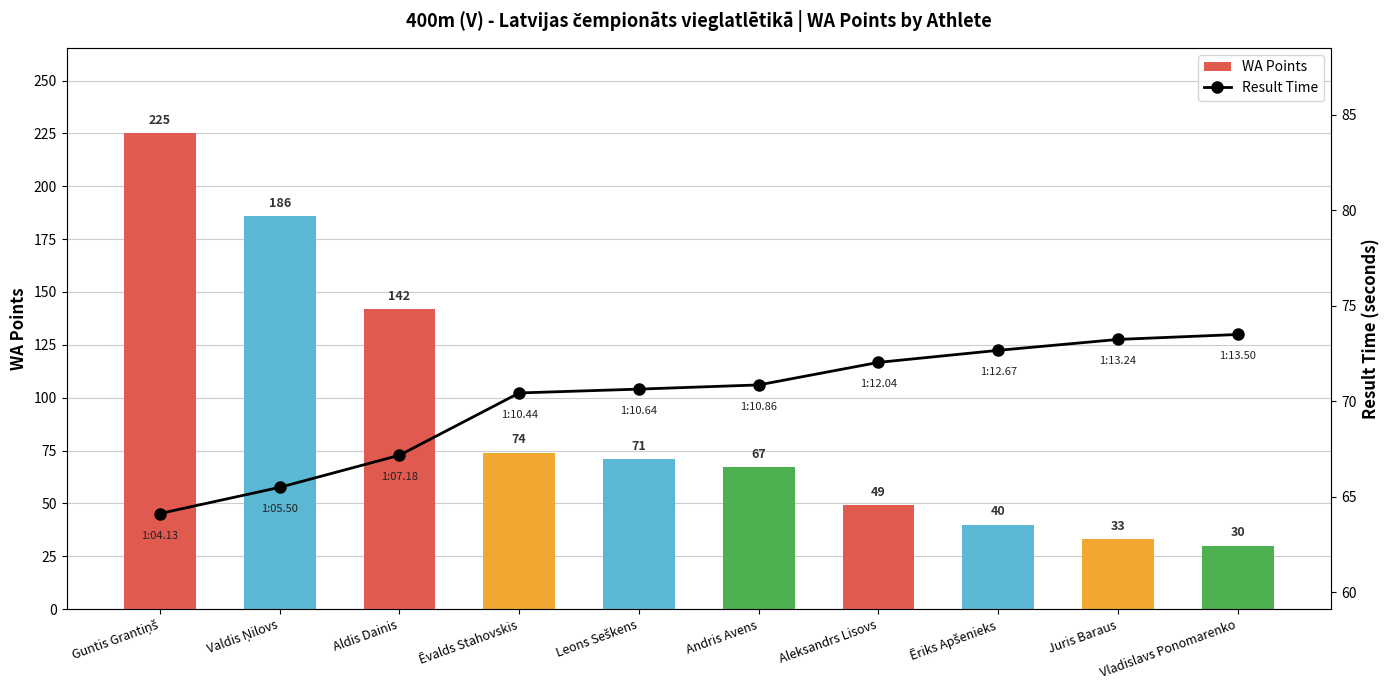

What is the difference between the highest and lowest values at Aldis Dainis?

74.8